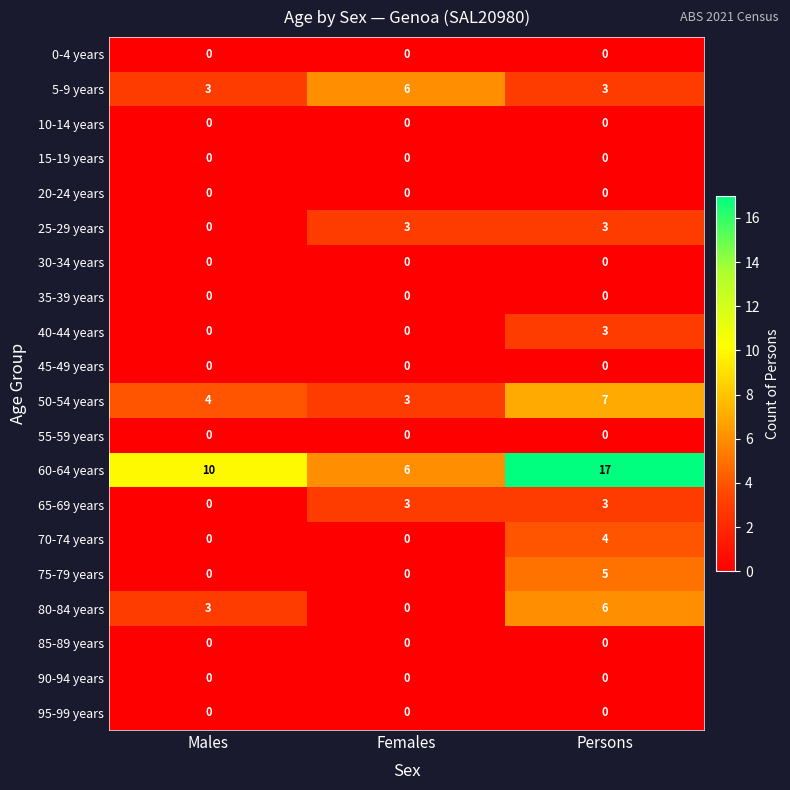

How many data points does each series have?

3